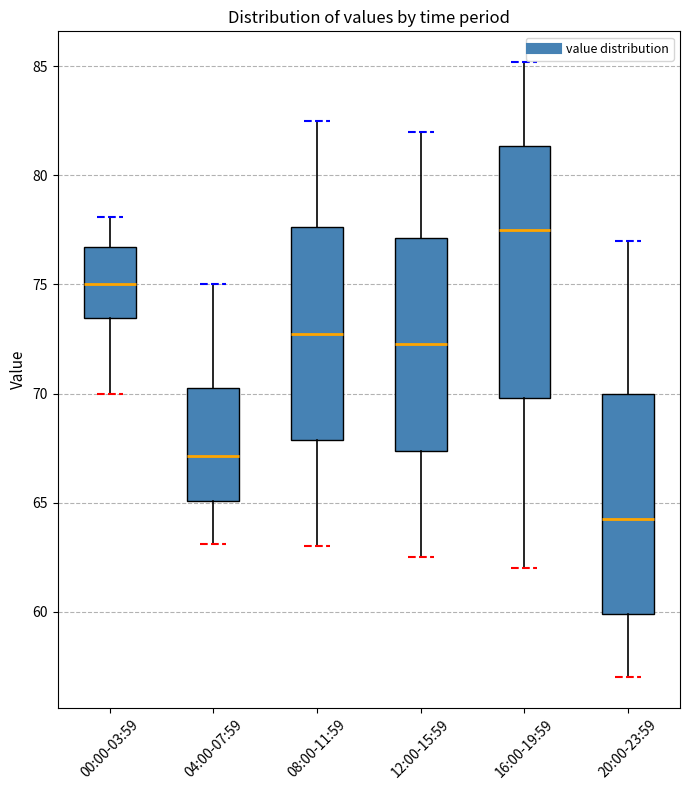

Where does the median line of the box for 00:00-03:59 sit on the y-axis? The values are not printed on the chart, so give them approximately, as read against the axis.

75.0